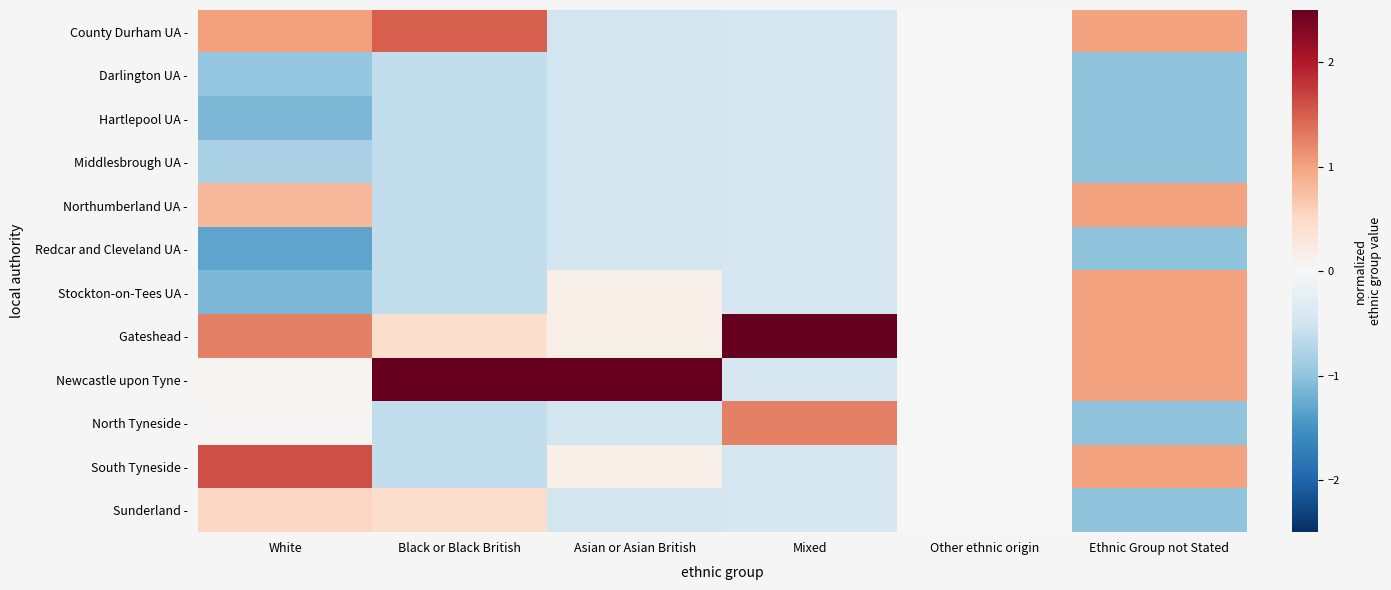

Count the number of data series in this chart.

12